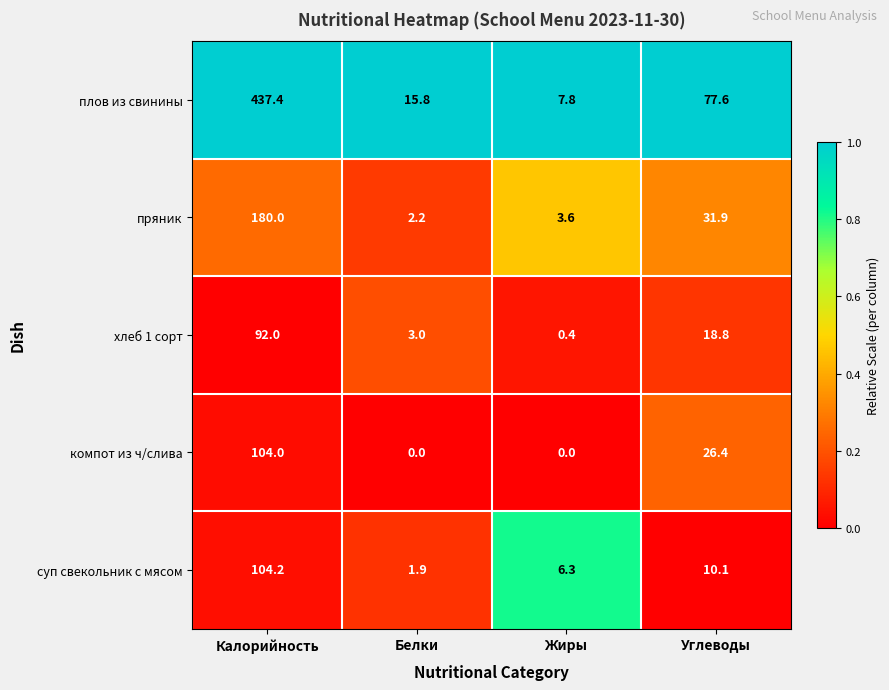

List the series in order of their peak value, lowest first.

хлеб 1 сорт, компот из ч/слива, суп свекольник с мясом, пряник, плов из свинины